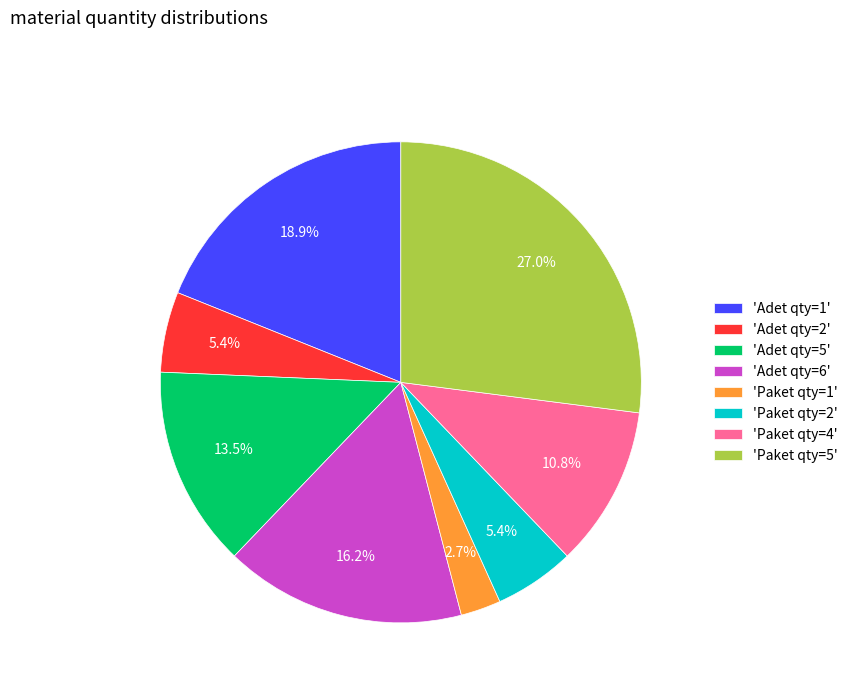

Is there any slice that represents more than half of the pie?

No